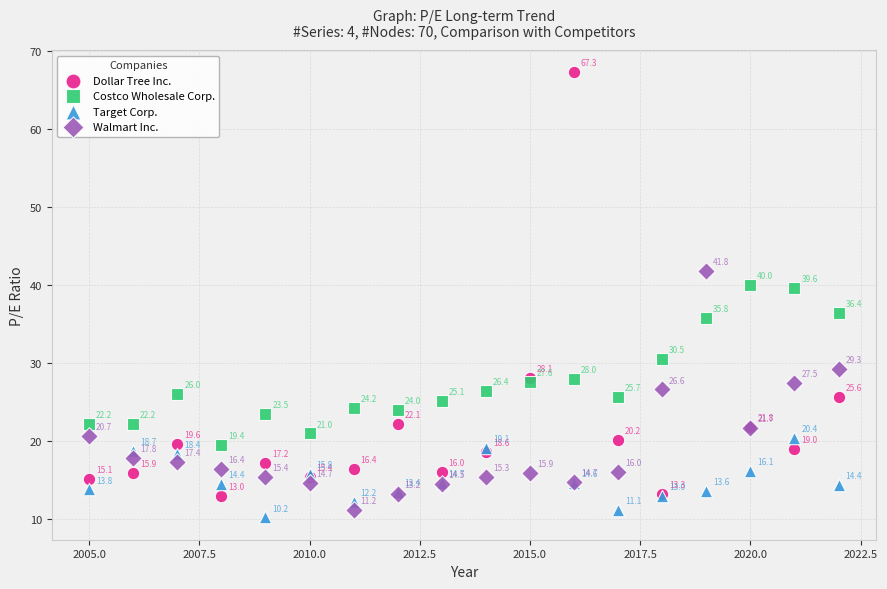

Which series reaches the maximum Y coordinate?

Dollar Tree Inc.